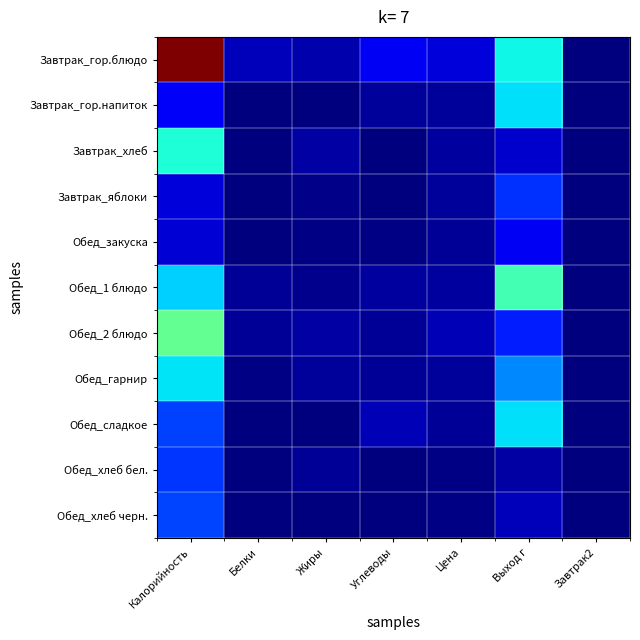

Between Выход г and Углеводы, which is larger?

Выход г